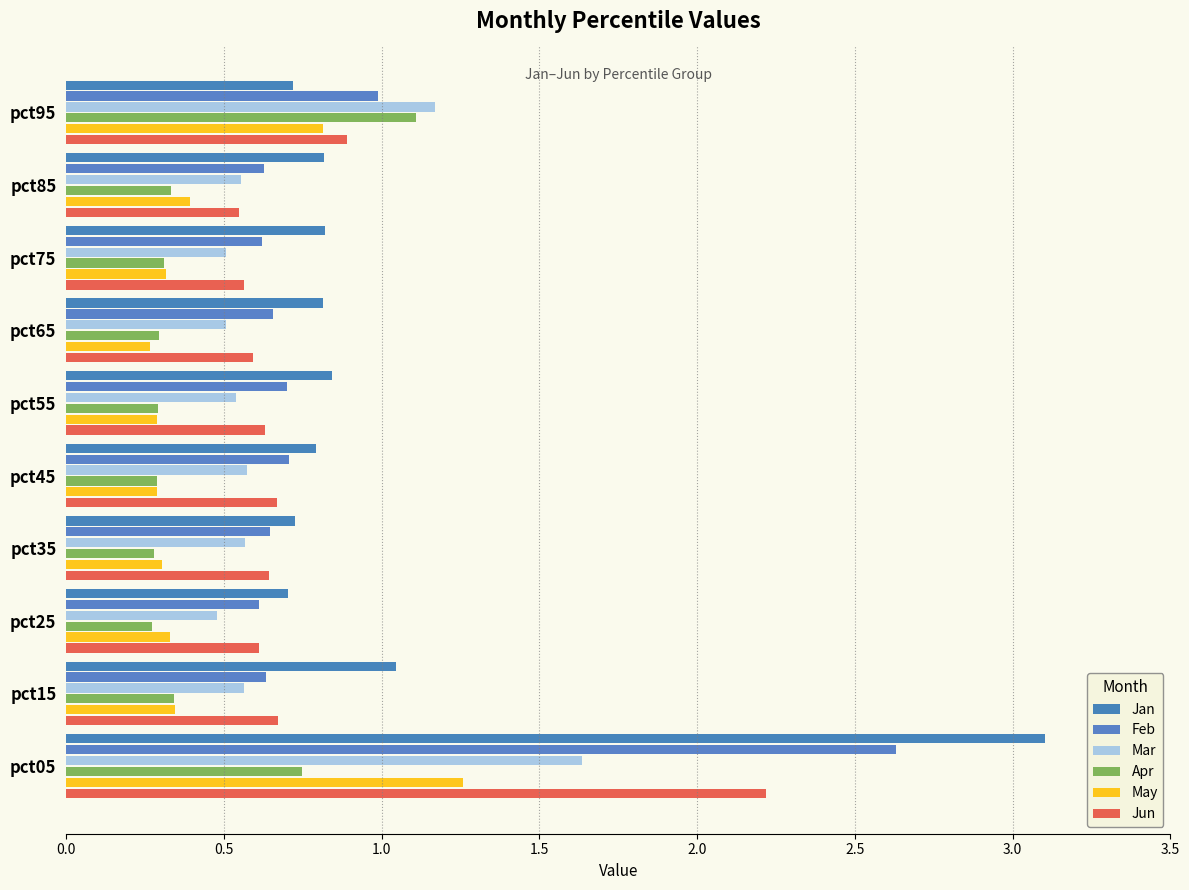

Count the number of categories in the chart.

10